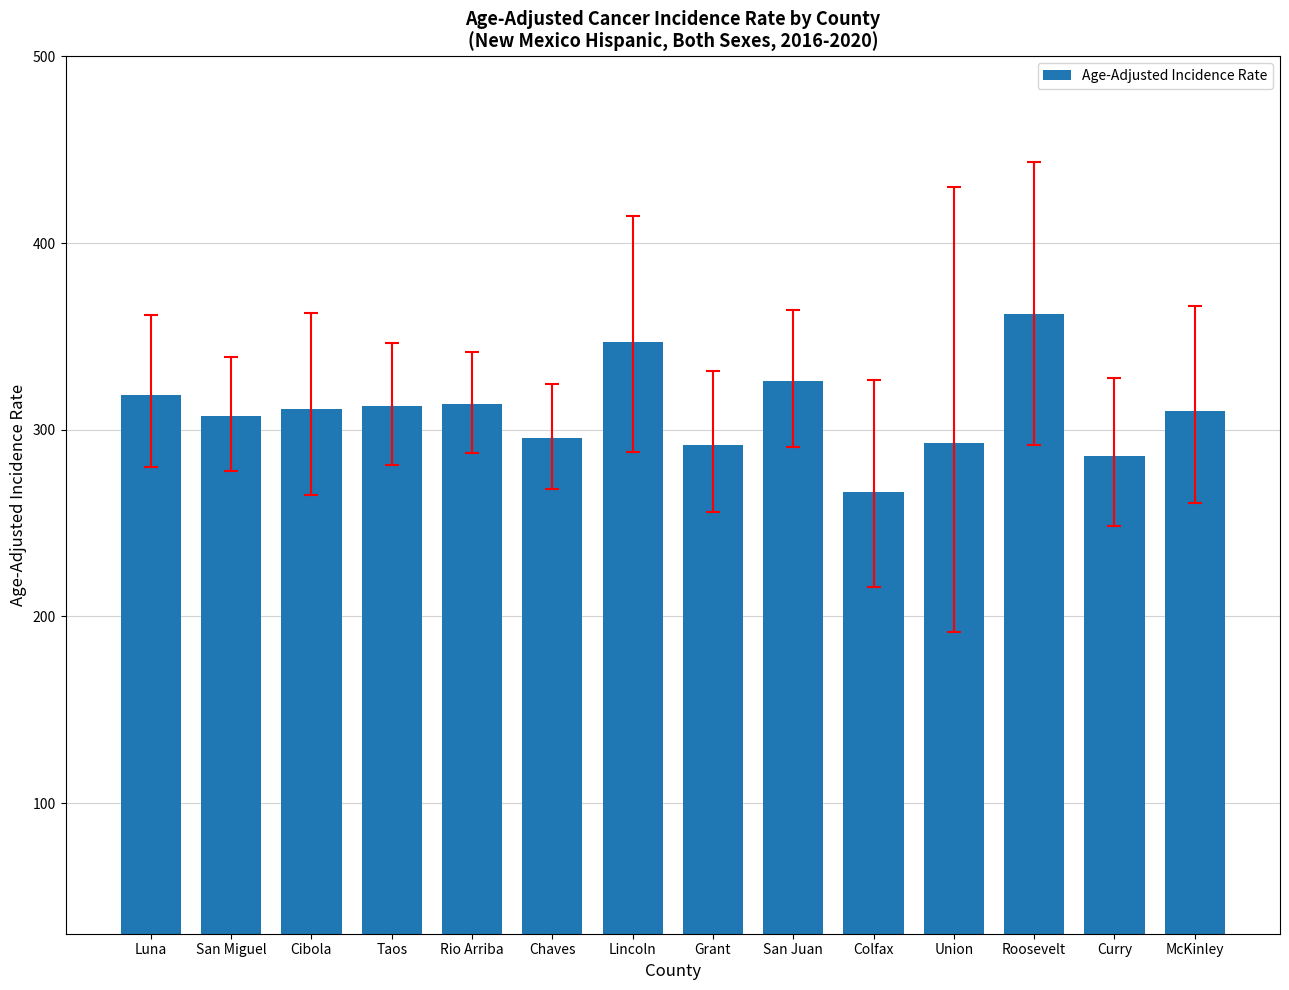

What is the approximate value at Taos?

312.6